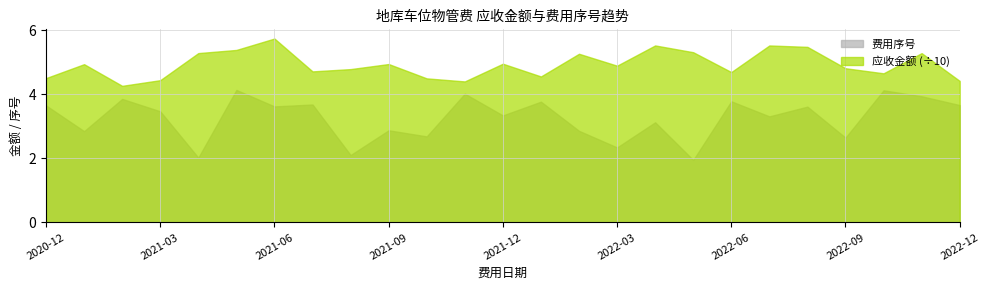

Where does the 费用序号 series first go above 3?

2020-12